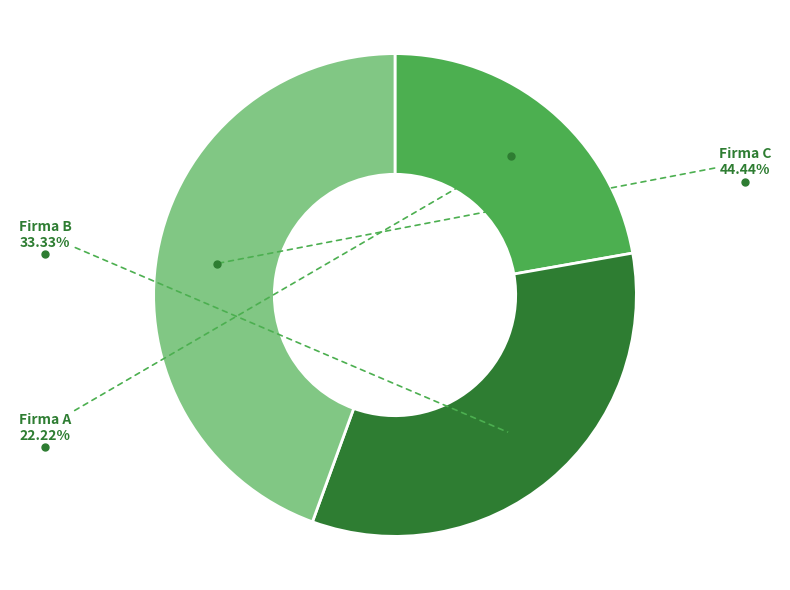

Does any single category account for the majority?

No